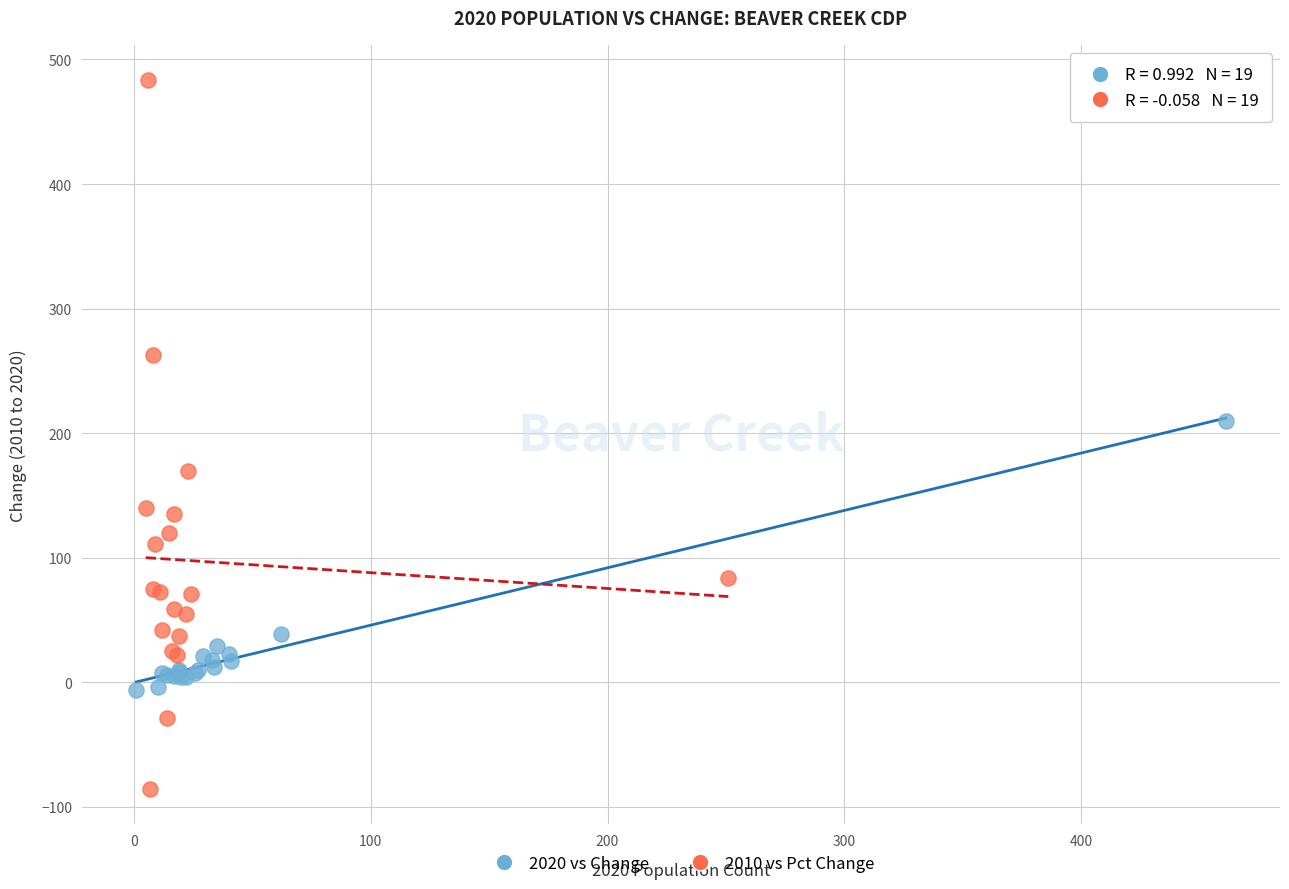

Which series has the widest spread of Y values?

2010 vs Pct Change